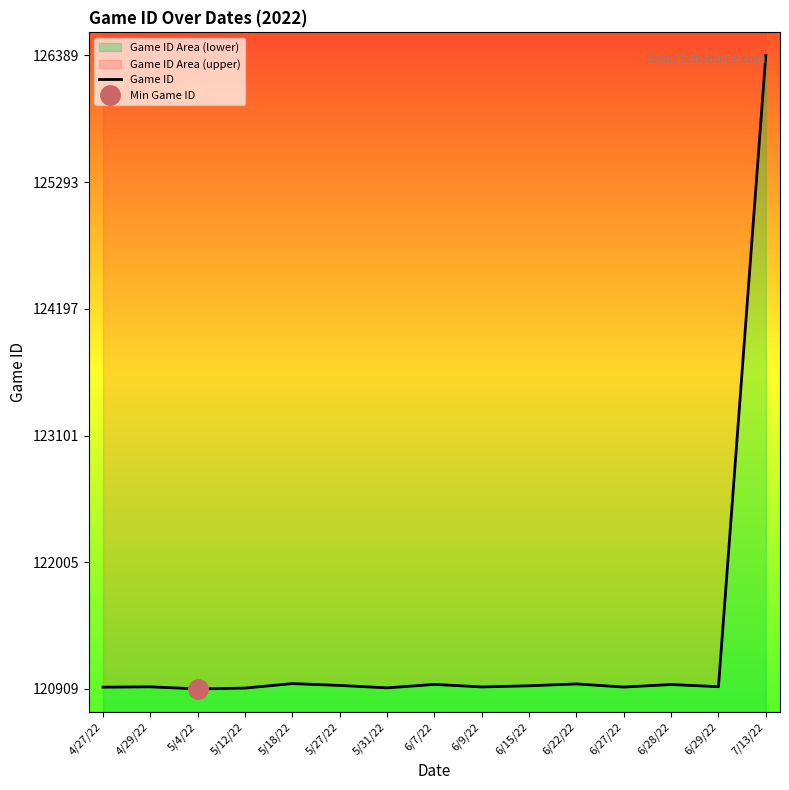

At which category does the chart reach its peak across all series?

7/13/22